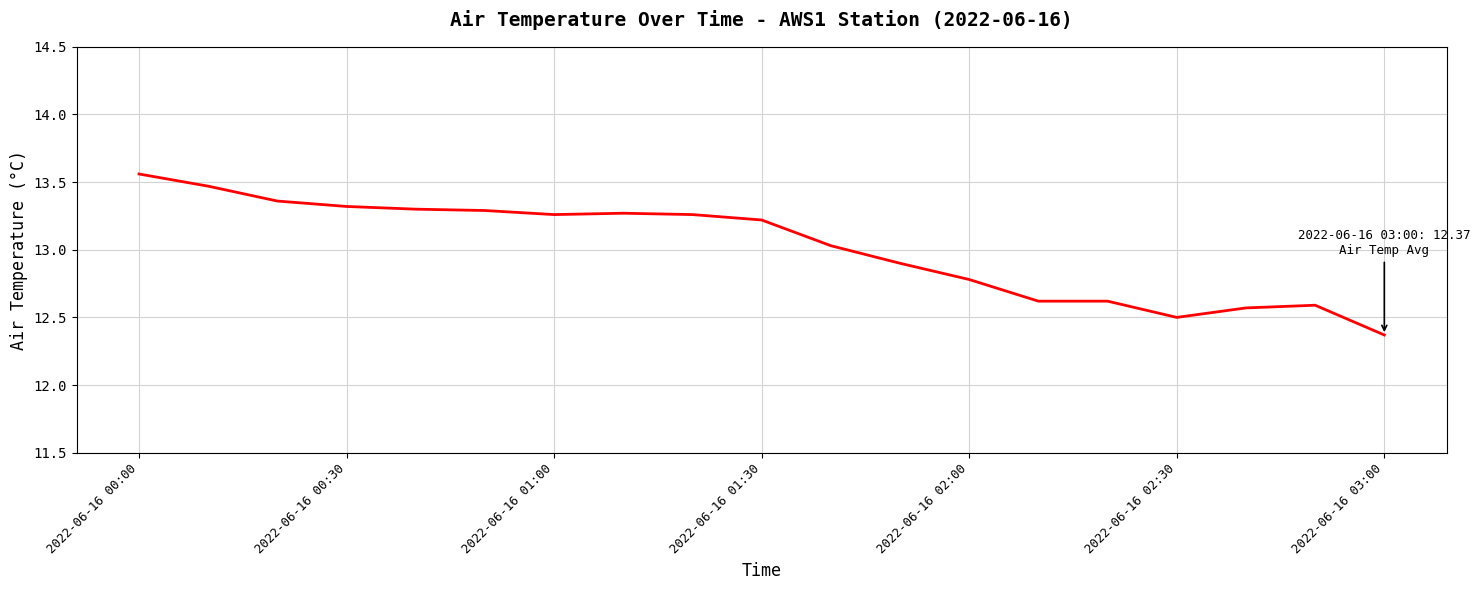

What is the difference between the maximum and minimum values?

1.2